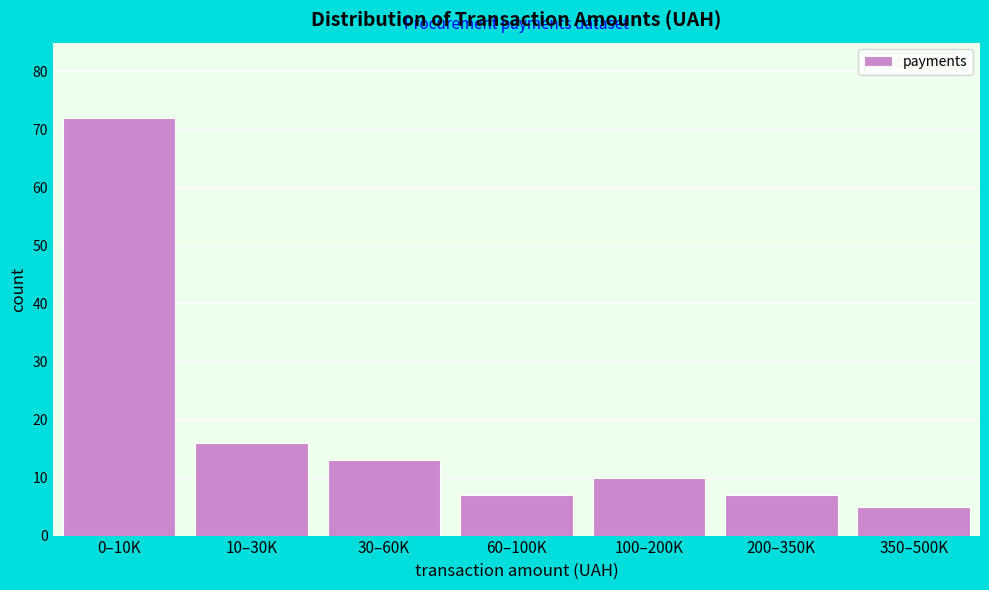

Reading left to right, list all the values displayed in this chart.

0–10K=72	10–30K=16	30–60K=13	60–100K=7	100–200K=10	200–350K=7	350–500K=5